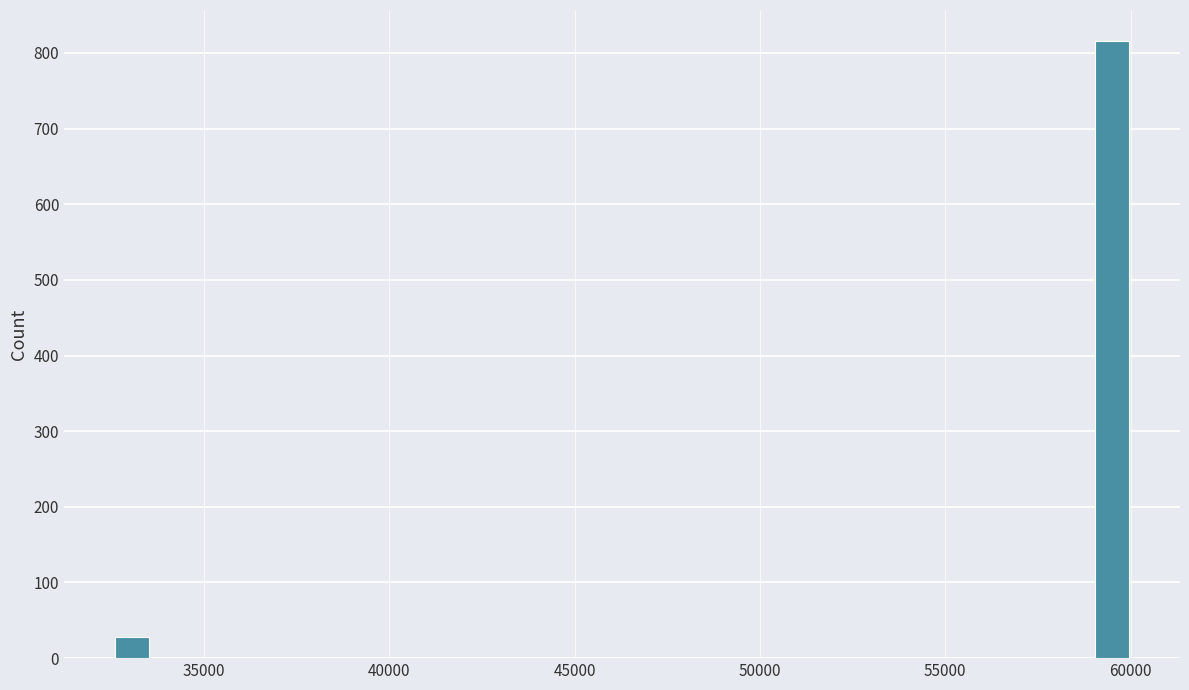

Read against the x-axis, roughly where is the centre of the tallest bar?

59500